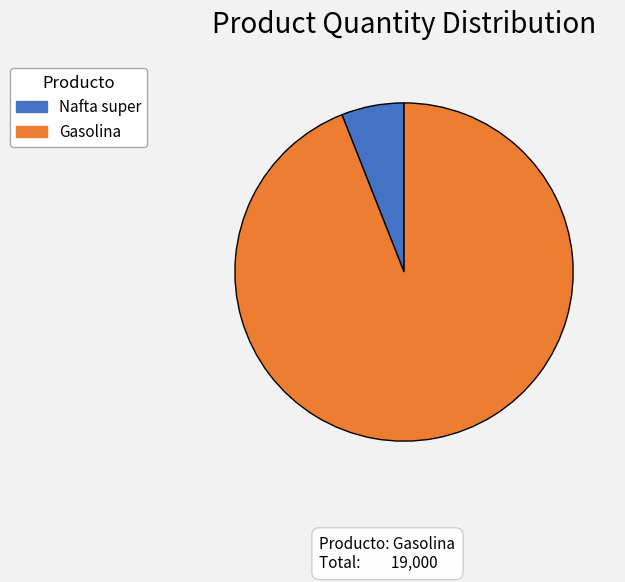

Is there any slice that represents more than half of the pie?

Yes